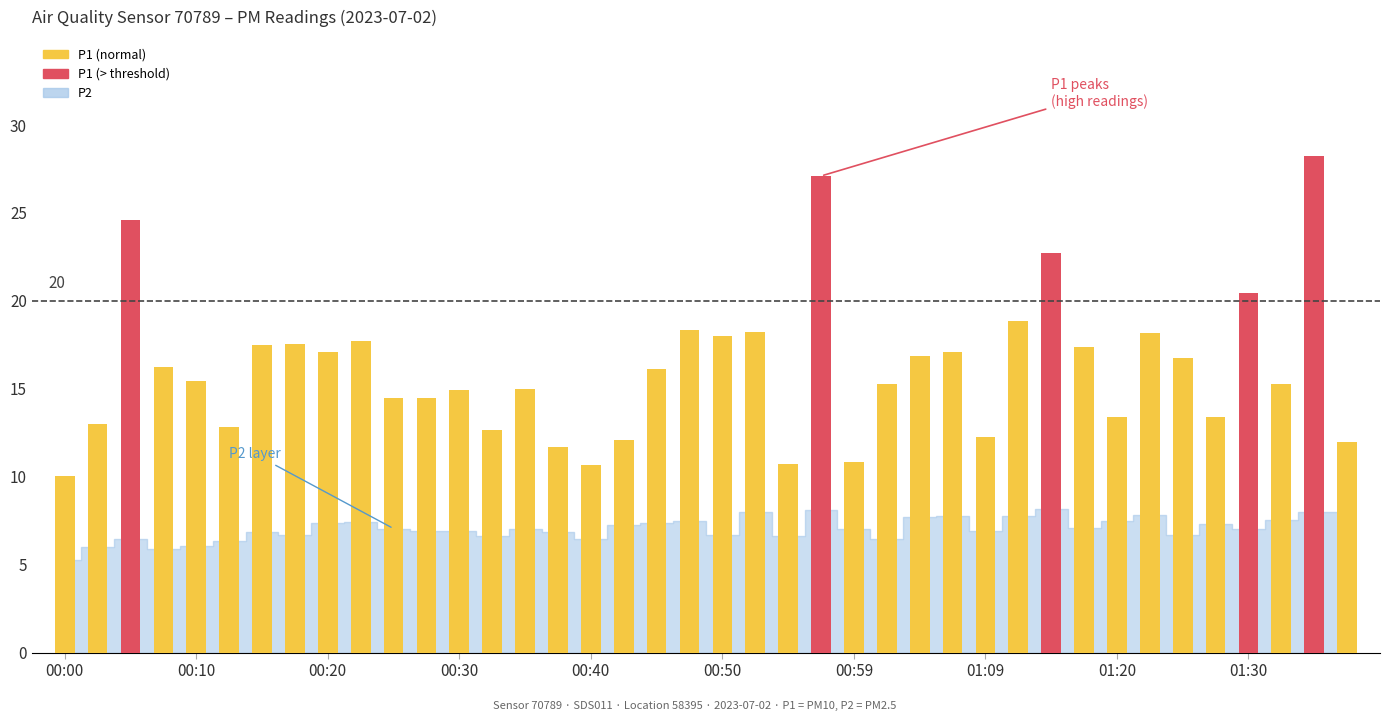

What is the maximum value for P2?

8.2